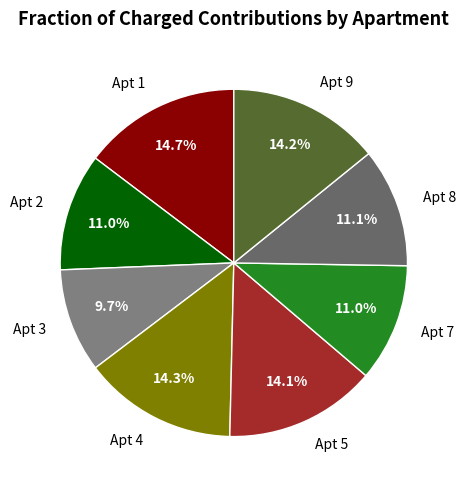

Is there any slice that represents more than half of the pie?

No